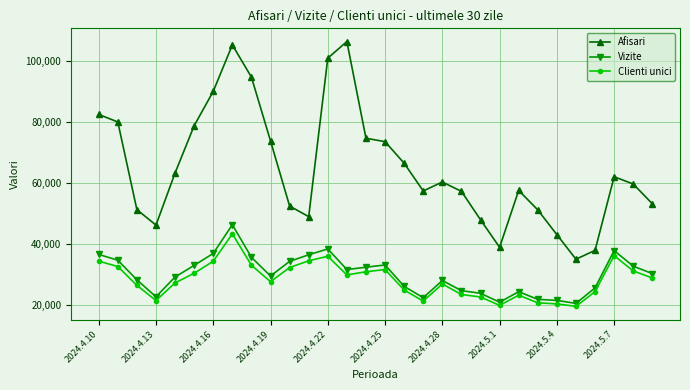

Which series has the largest range (max minus min)?

Afisari